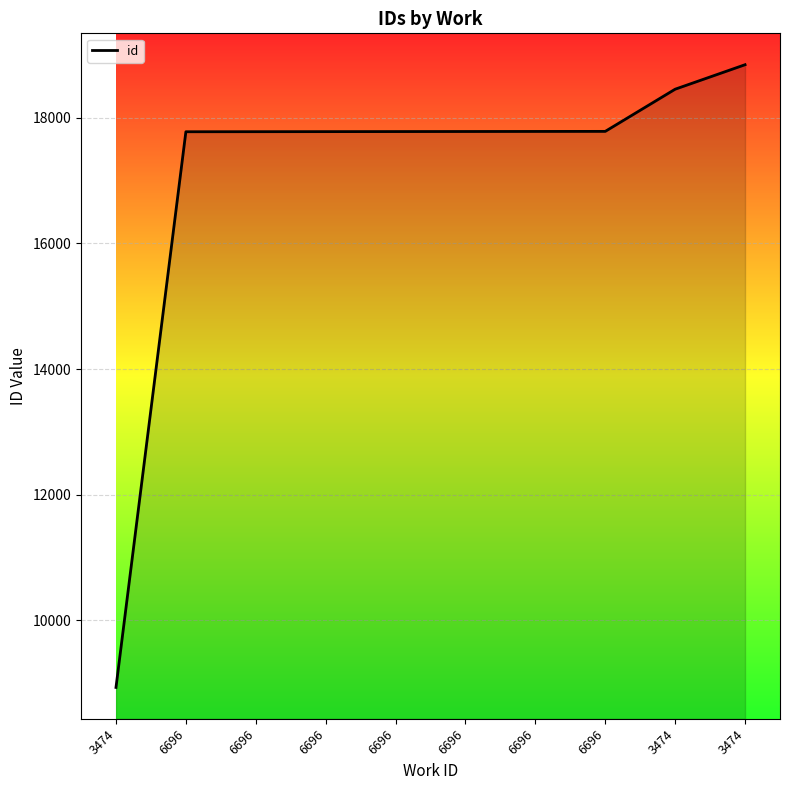

List the labels in order of value, largest first.

3474, 3474, 6696, 6696, 6696, 6696, 6696, 6696, 6696, 3474